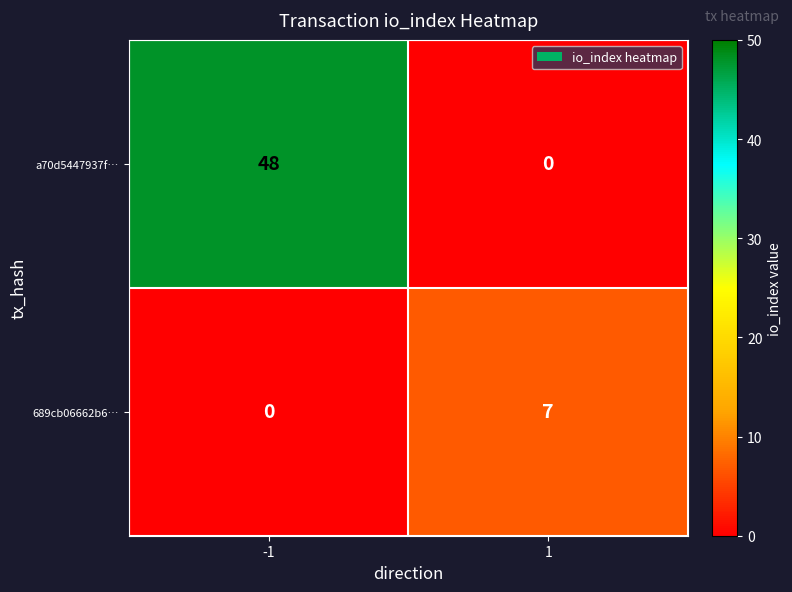

Which series has the largest total across all categories?

a70d5447937f…